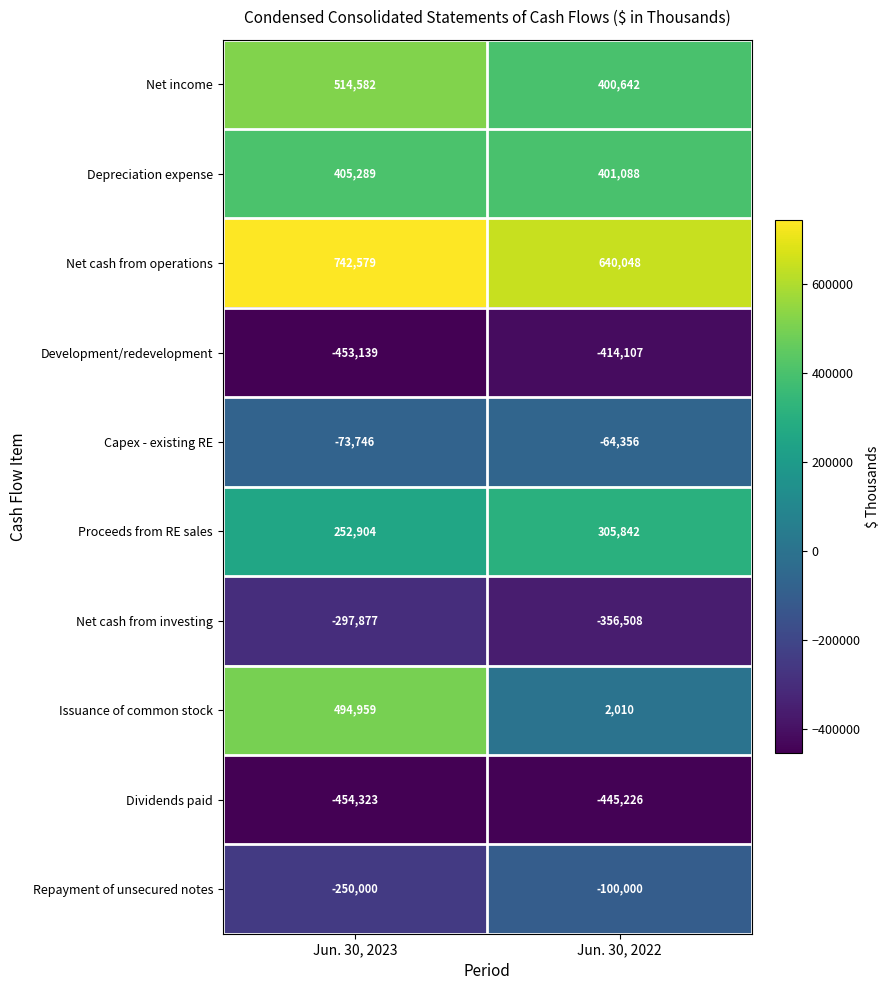

Is it true that Repayment of unsecured notes equals -100000 at Jun. 30, 2022?

True